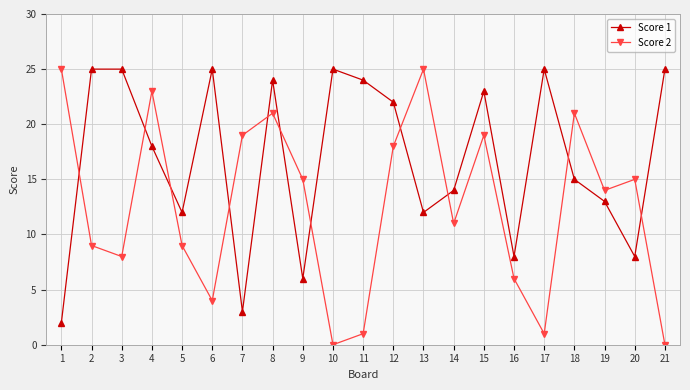

After their last crossing, which series has the higher values: Score 1 or Score 2?

Score 1